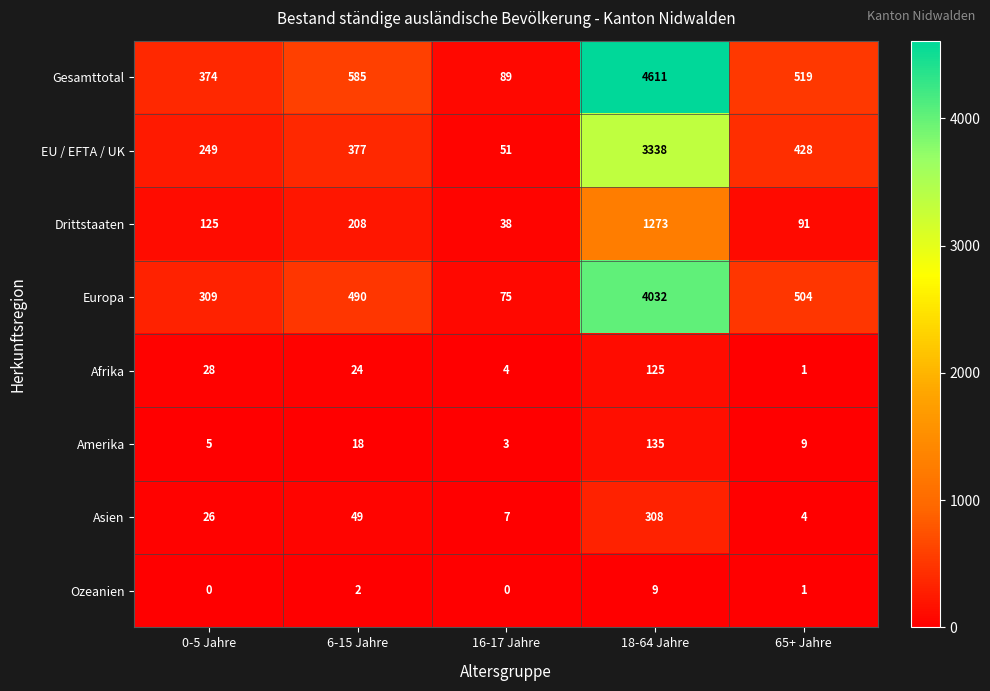

What is the sum of all Afrika values?

182